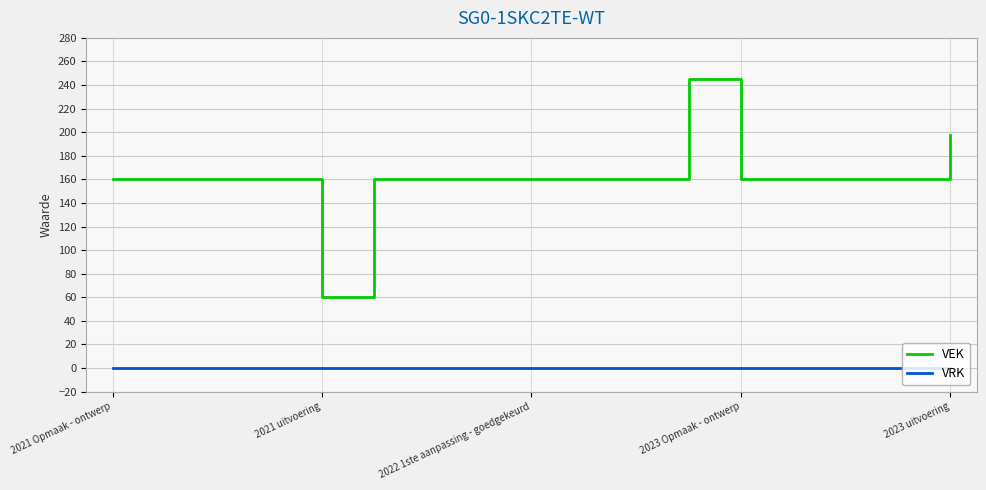

True or false: VEK and VRK intersect in this chart.

False